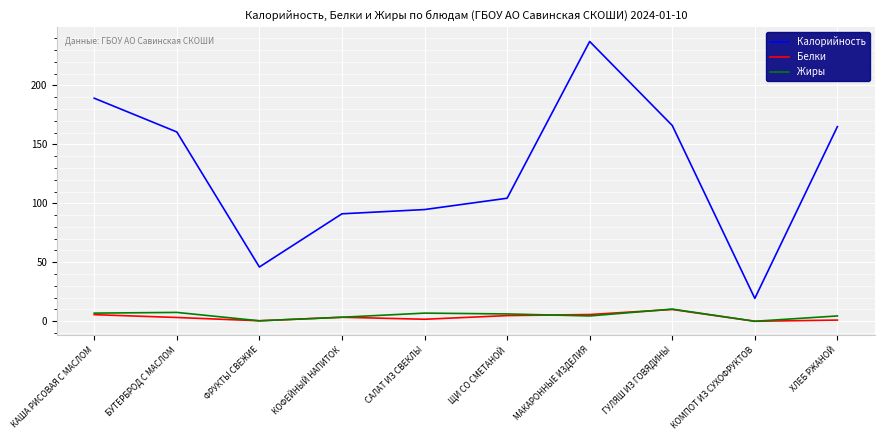

The value of Калорийность at ФРУКТЫ СВЕЖИЕ is 72.3. True or false?

False